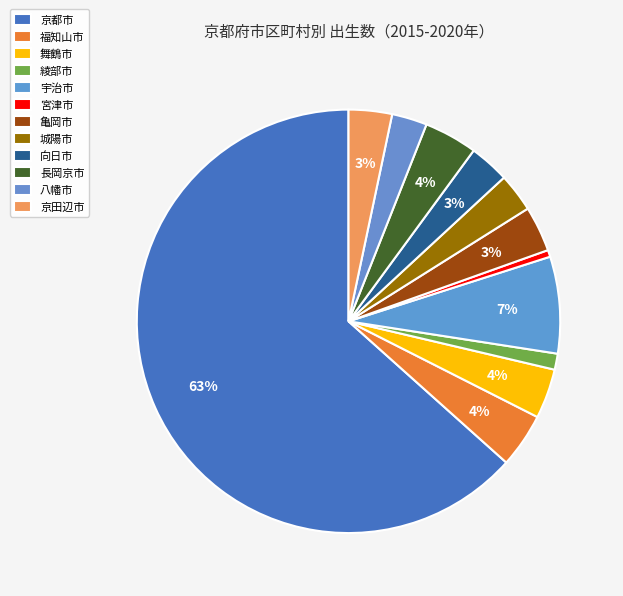

How many slices are in this pie chart?

12